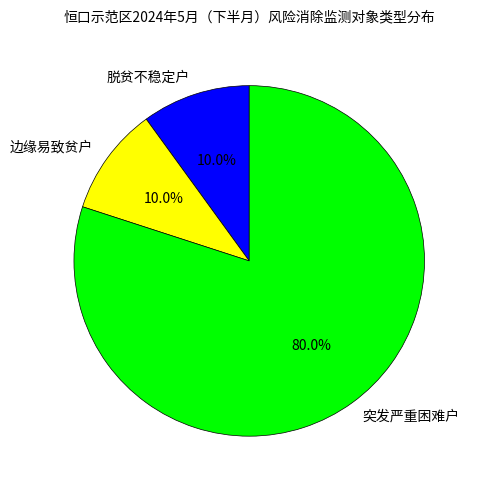

Combined, do 脱贫不稳定户 and 突发严重困难户 account for over 50%?

Yes